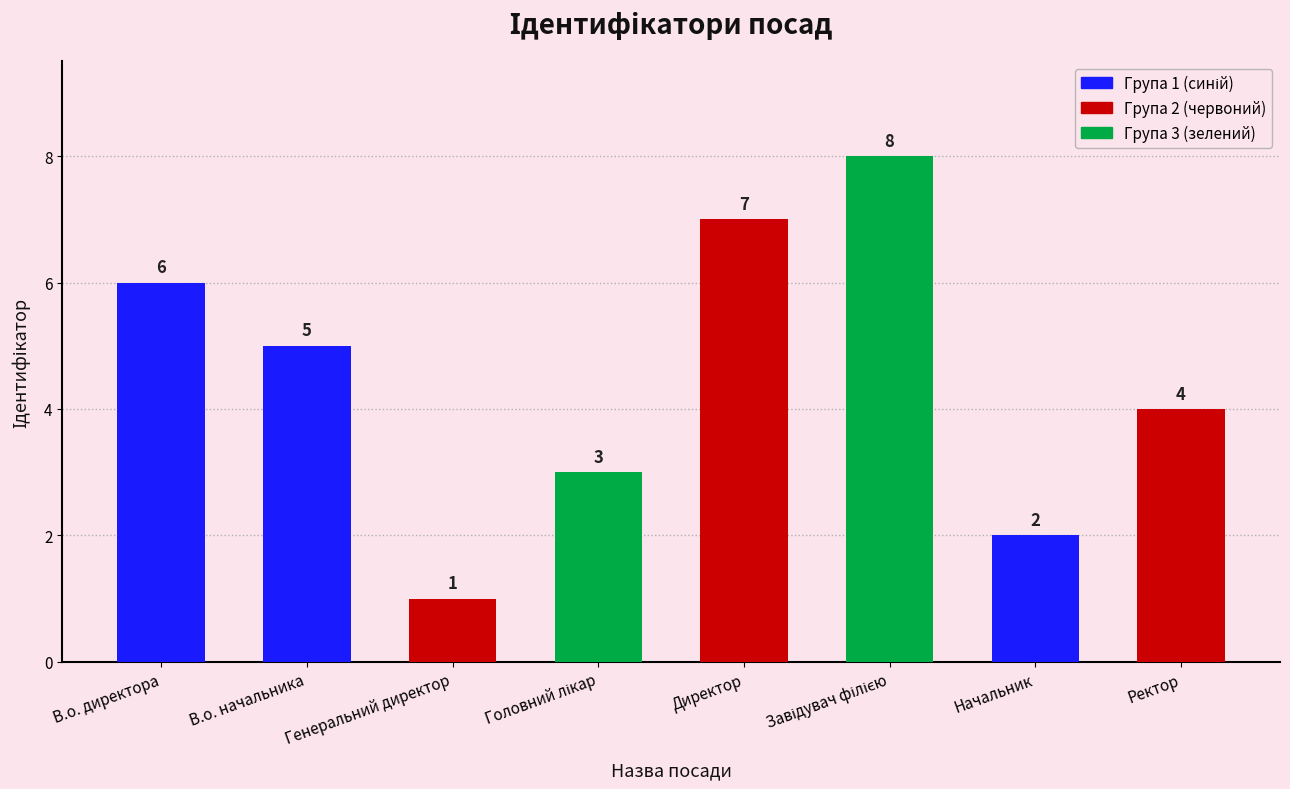

Which has a higher value, Начальник or В.о. директора?

В.о. директора